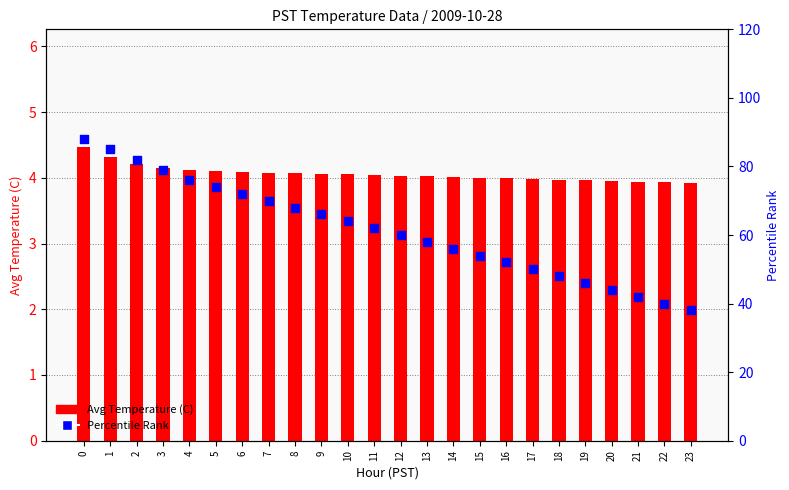

What is the total value across all series at 6?

76.1